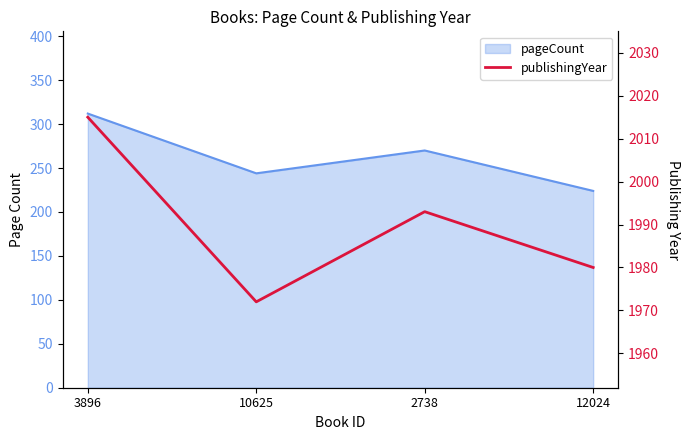

What position from the right is 10625?

3